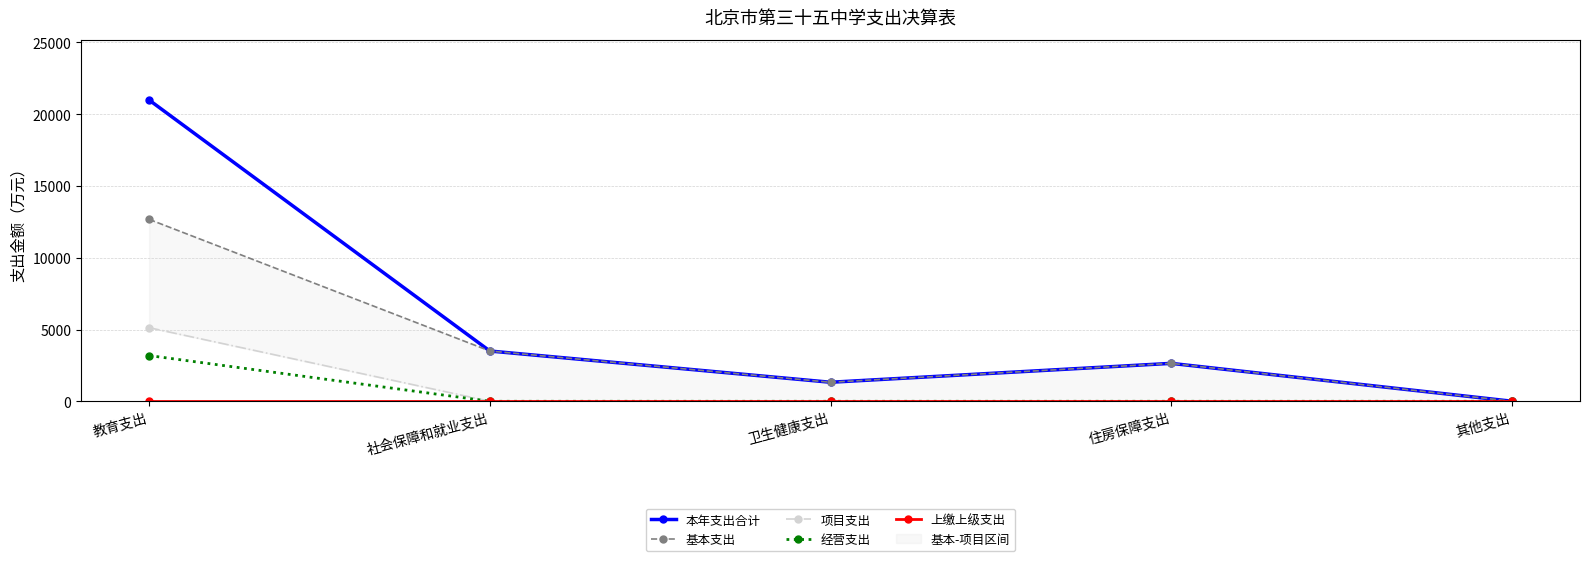

How many times do 项目支出 and 基本支出 cross each other?

1